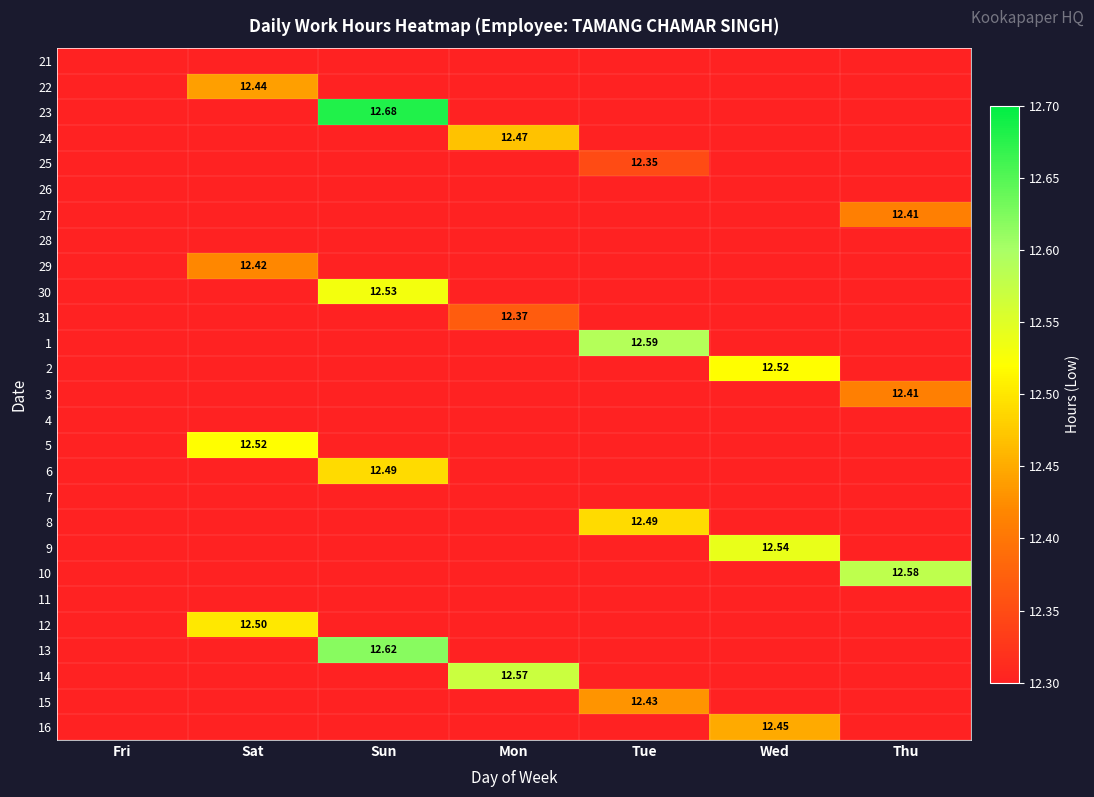

At which category does the chart reach its peak across all series?

Sun